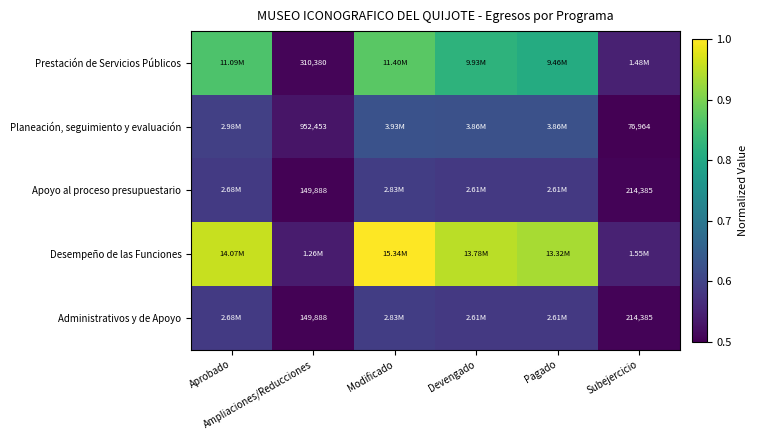

Which category has the lowest value in the Planeación, seguimiento y evaluación series?

Subejercicio